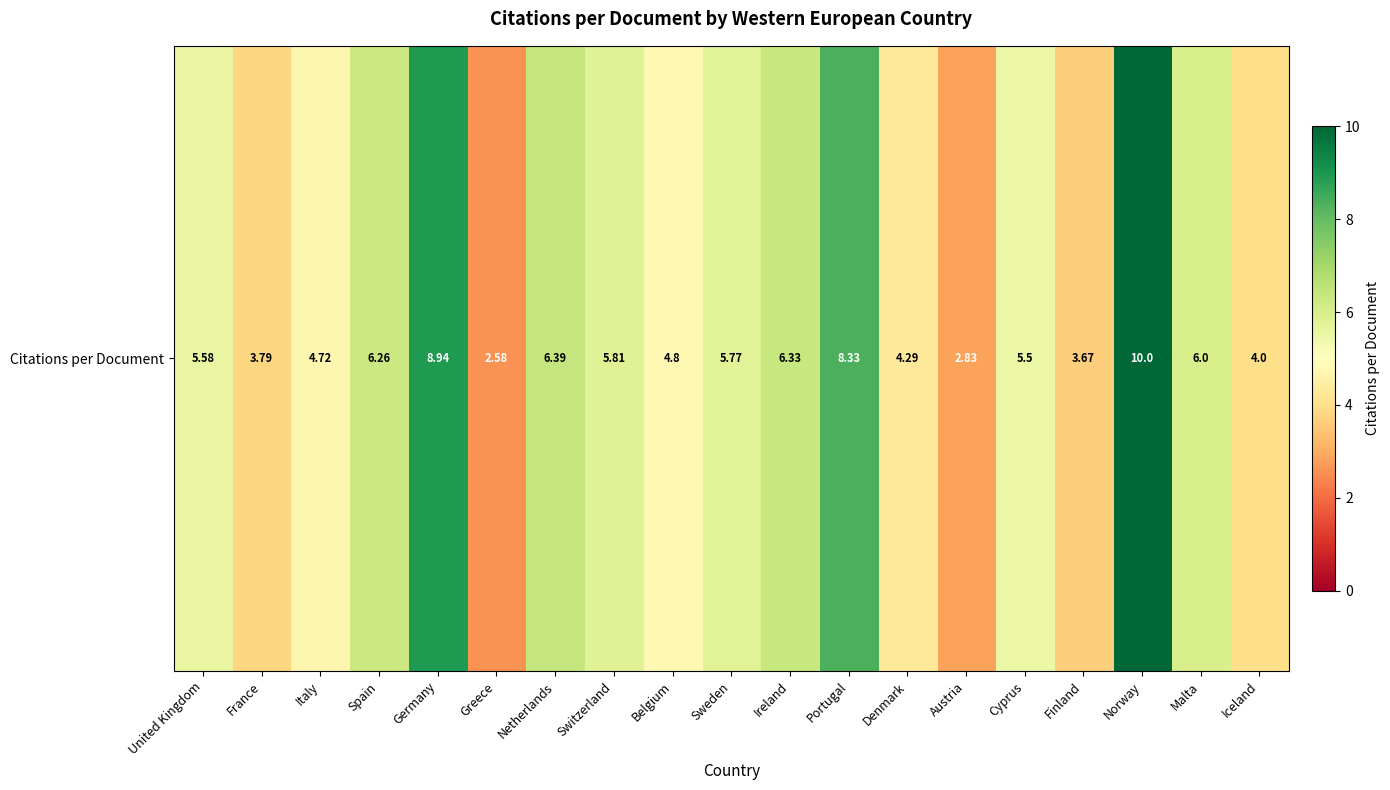

Reading right to left, list all the values displayed in this chart.

4.0	6.0	10.0	3.7	5.5	2.8	4.3	8.3	6.3	5.8	4.8	5.8	6.4	2.6	8.9	6.3	4.7	3.8	5.6